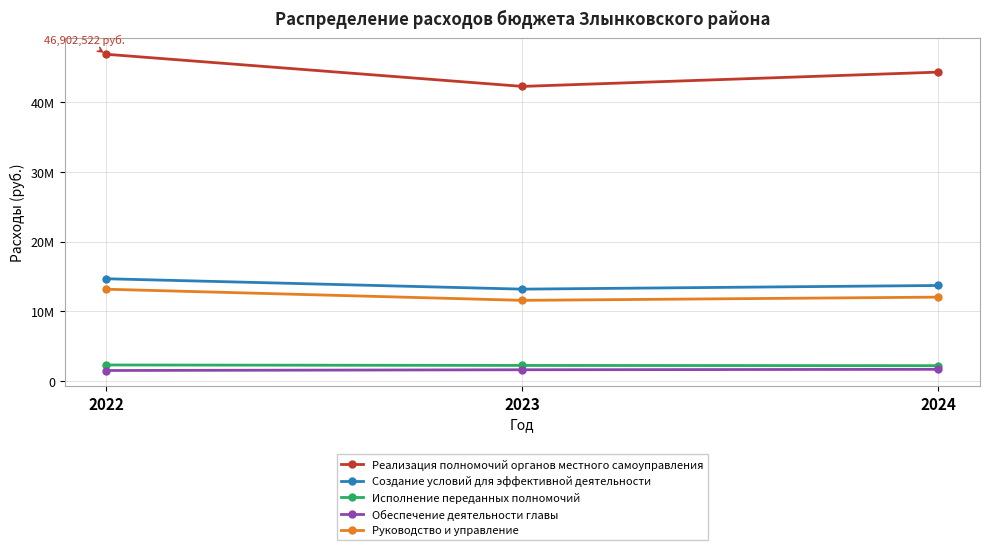

Does the chart have visible grid lines?

Yes